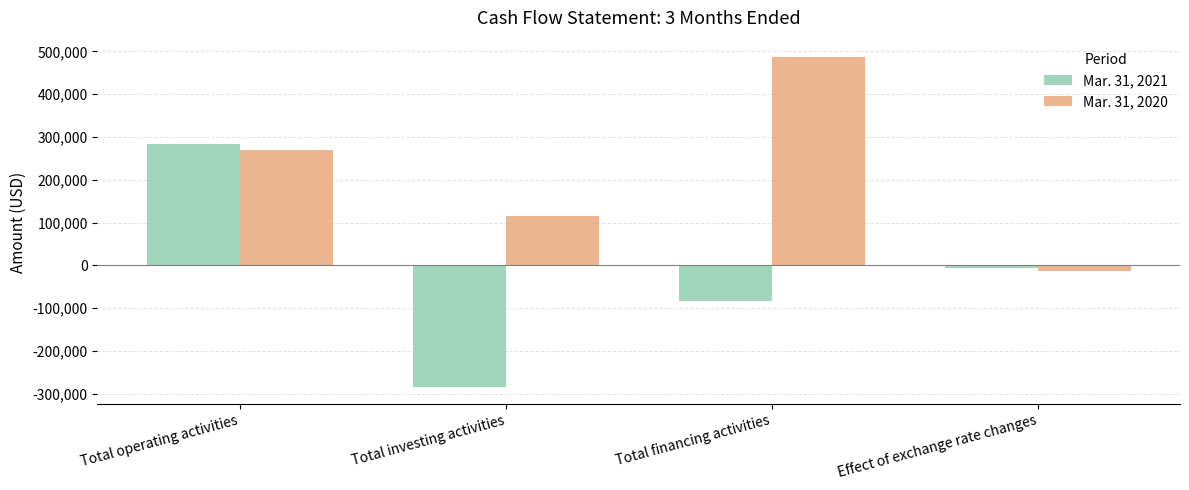

At which category does the chart reach its minimum across all series?

Total investing activities